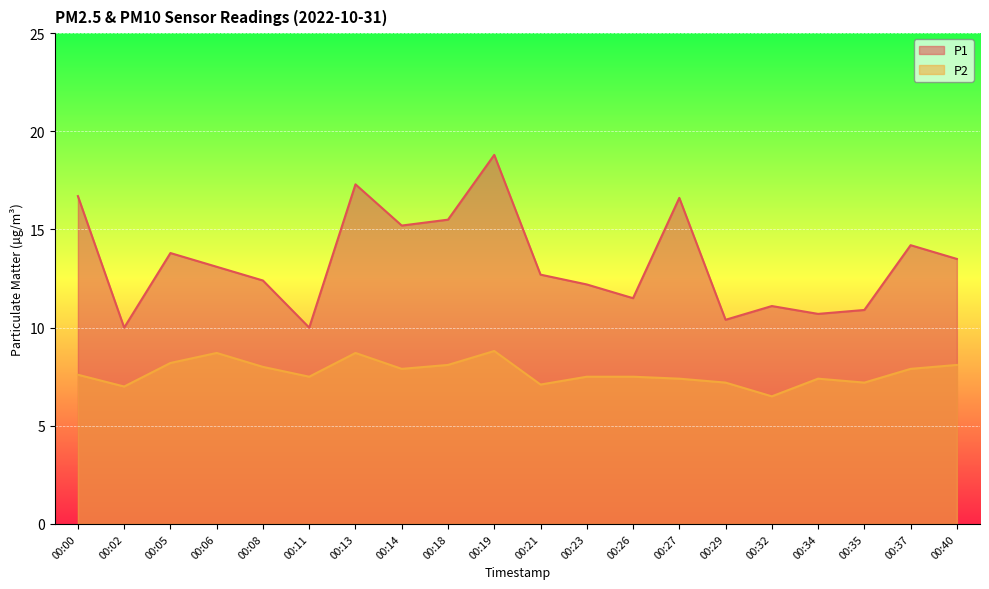

True or false: P1 and P2 intersect in this chart.

False